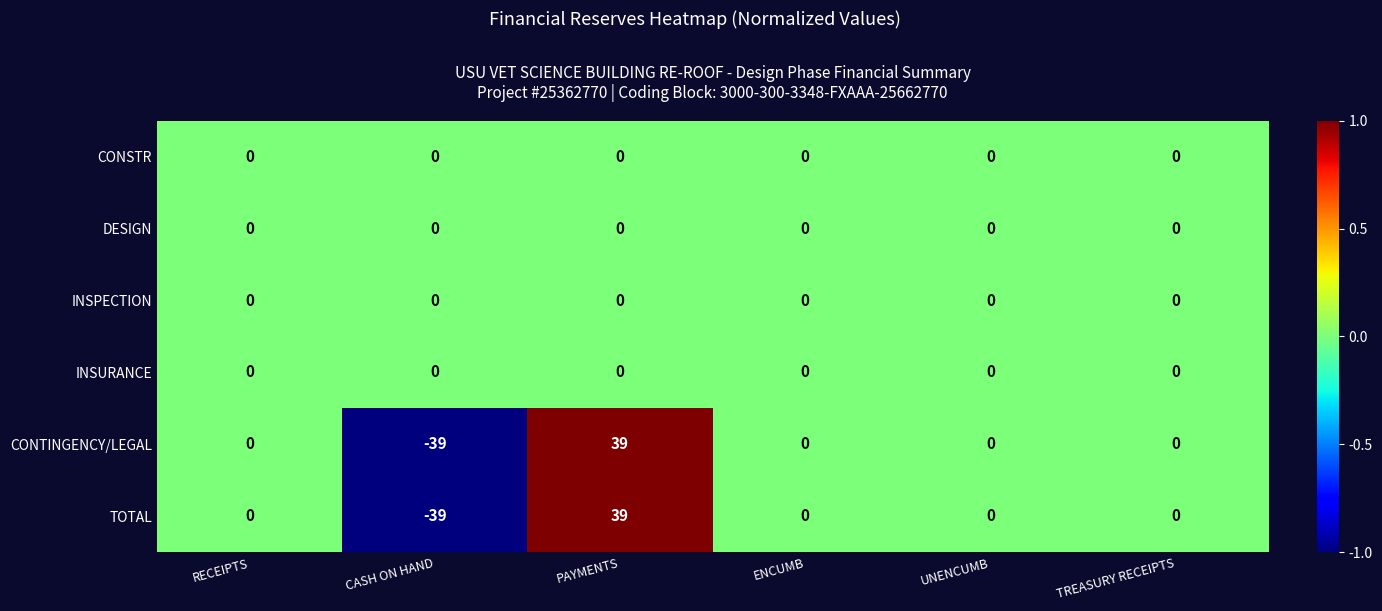

The value of CONTINGENCY/LEGAL at PAYMENTS is 39. True or false?

True